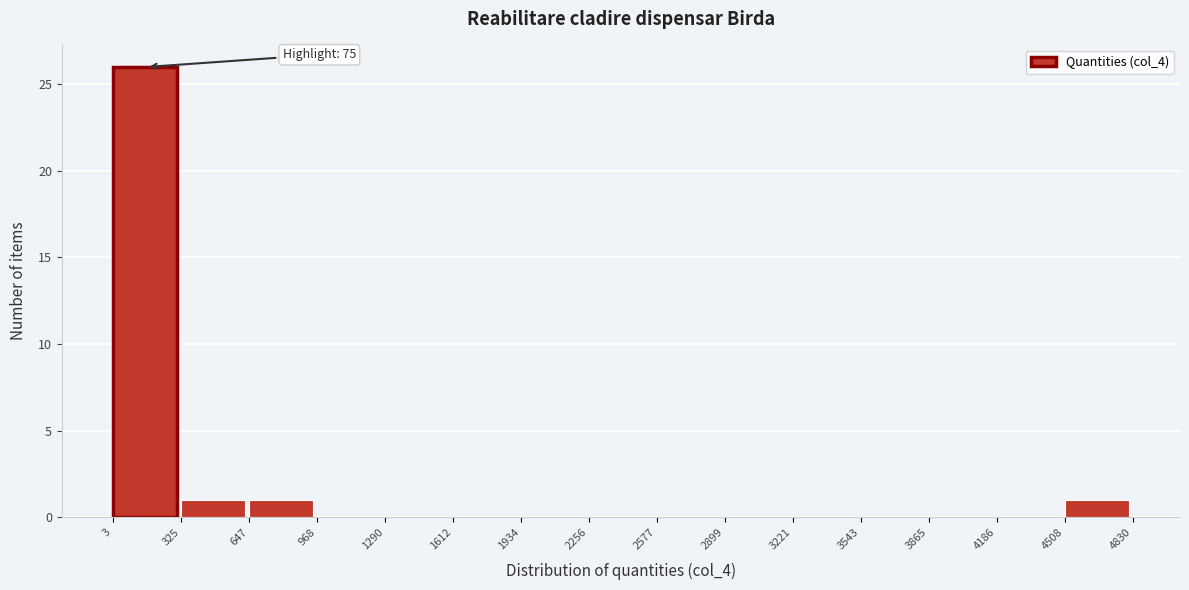

Over which range of the x-axis is the bar tallest?

3 to 325